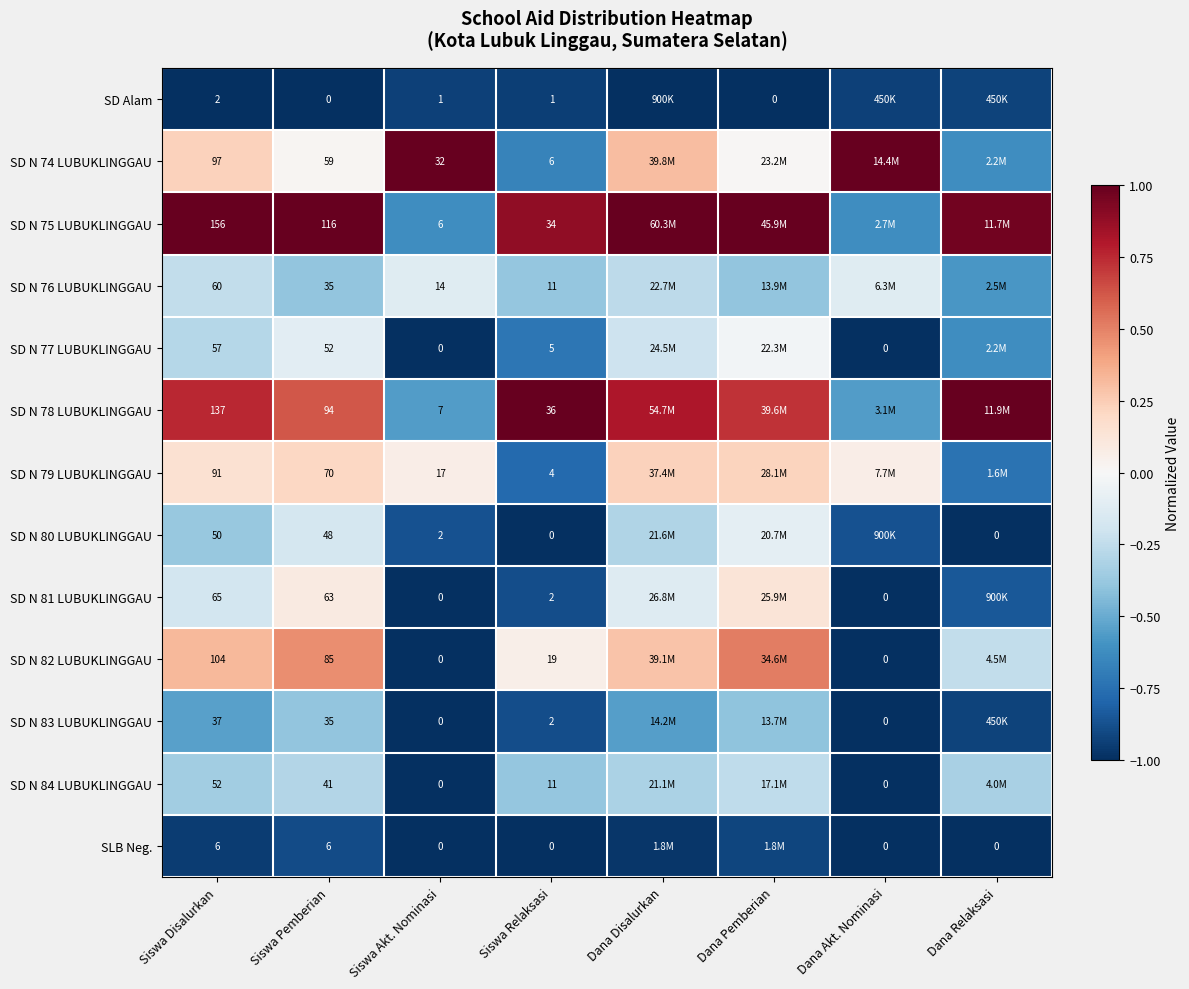

What is the sum of the SD N 80 LUBUKLINGGAU values at Siswa Akt. Nominasi and Dana Akt. Nominasi?

-1.8